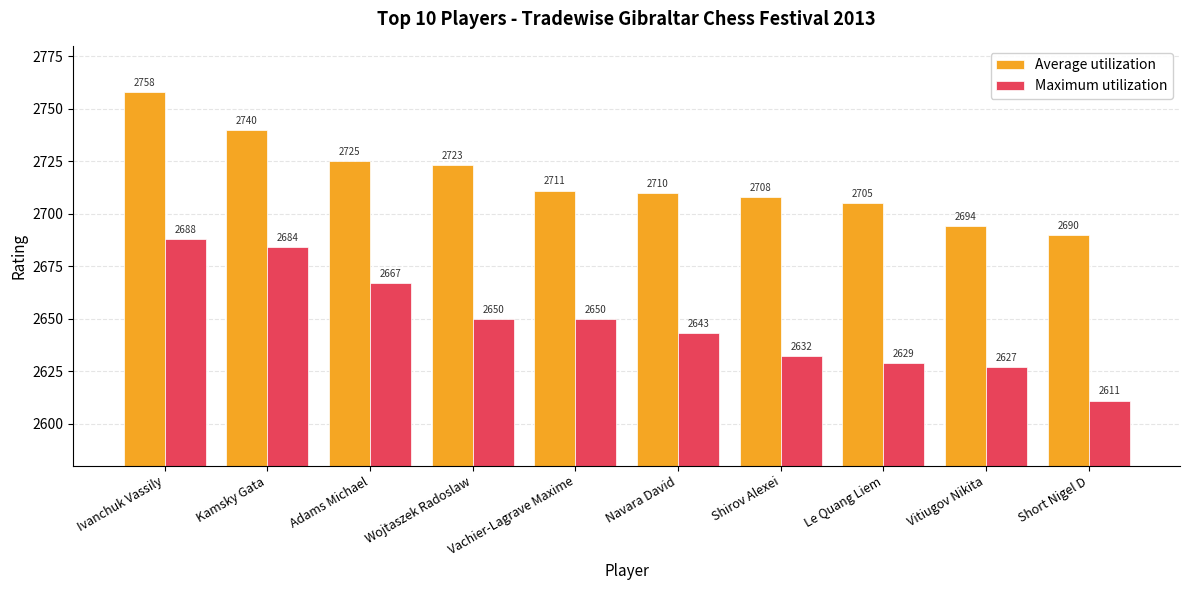

What is the value of the Maximum utilization bar at the 10th from the left?

2611